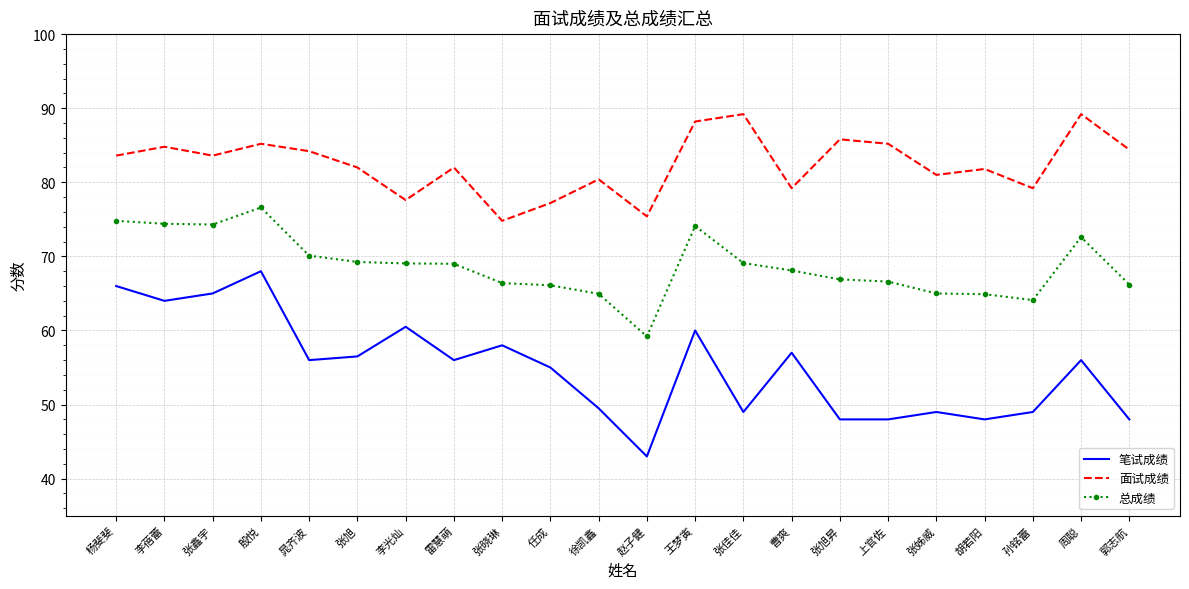

The 笔试成绩 series shows 118.9 at 殷悦. True or false?

False